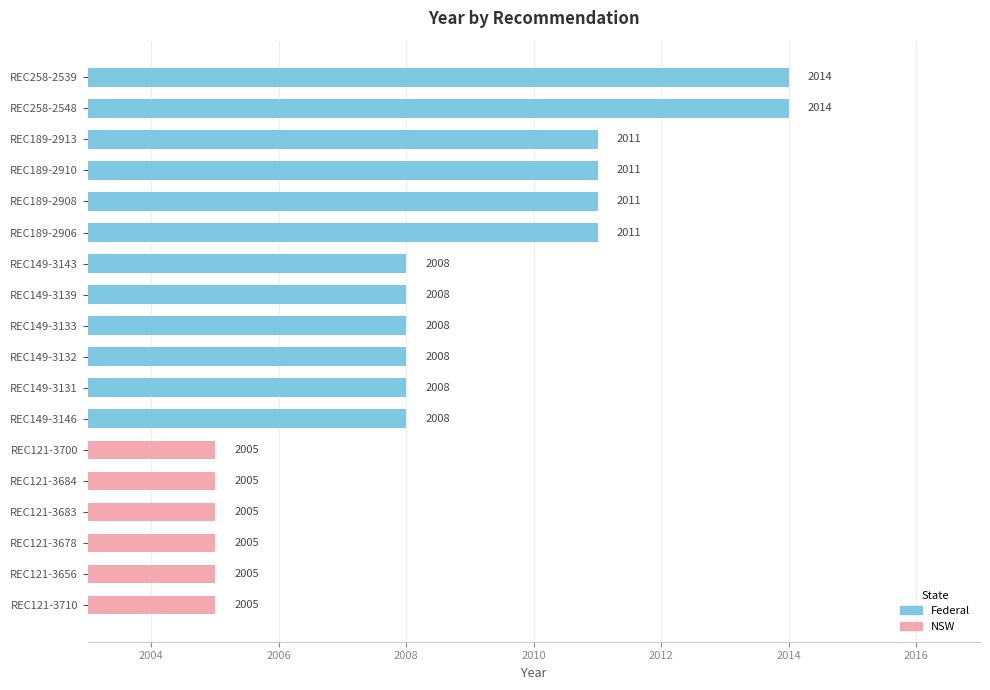

Which has a higher value, REC121-3656 or REC149-3143?

REC149-3143